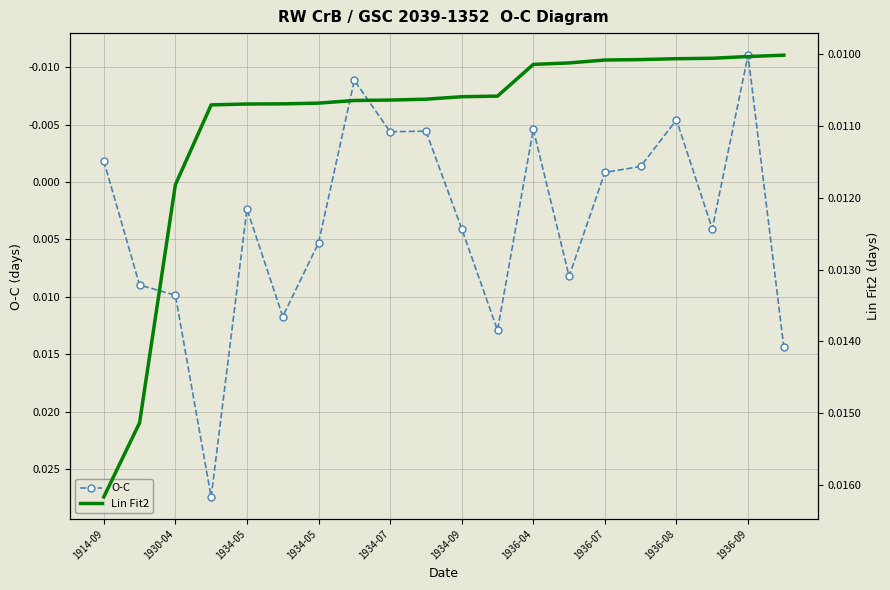

True or false: O-C and Lin Fit2 intersect in this chart.

True